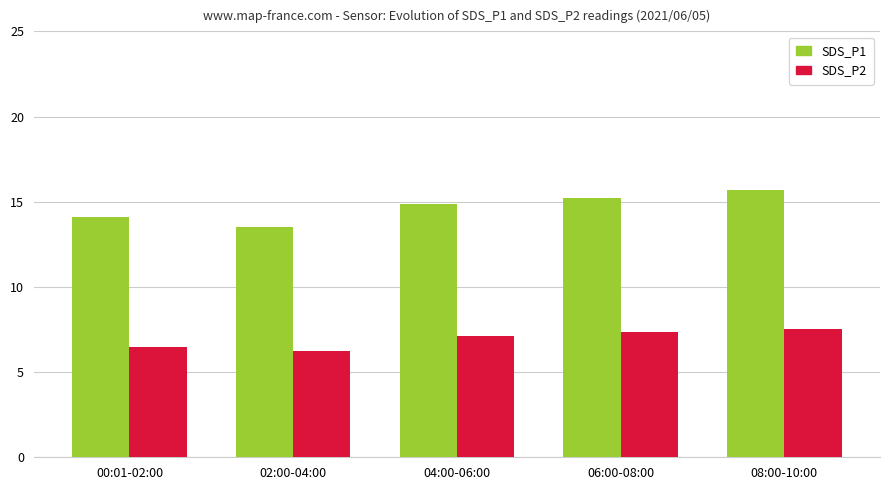

What is the total value across all series at 02:00-04:00?

19.7